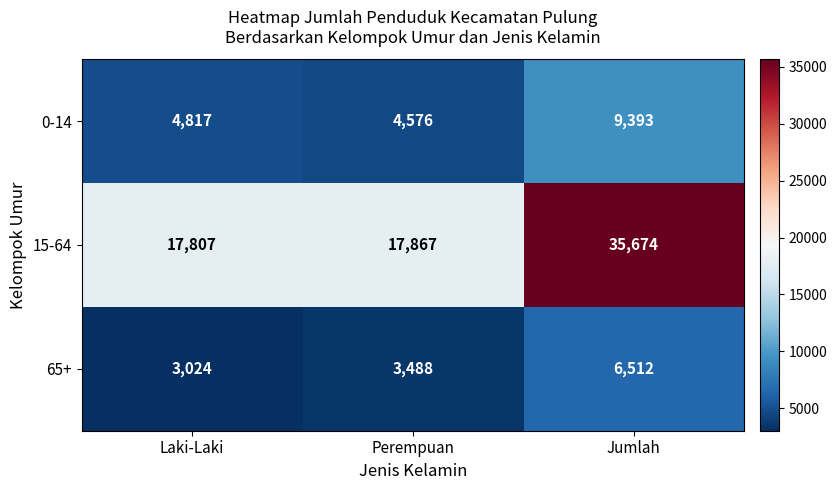

What is the spread (max minus min) of values at Jumlah?

29162